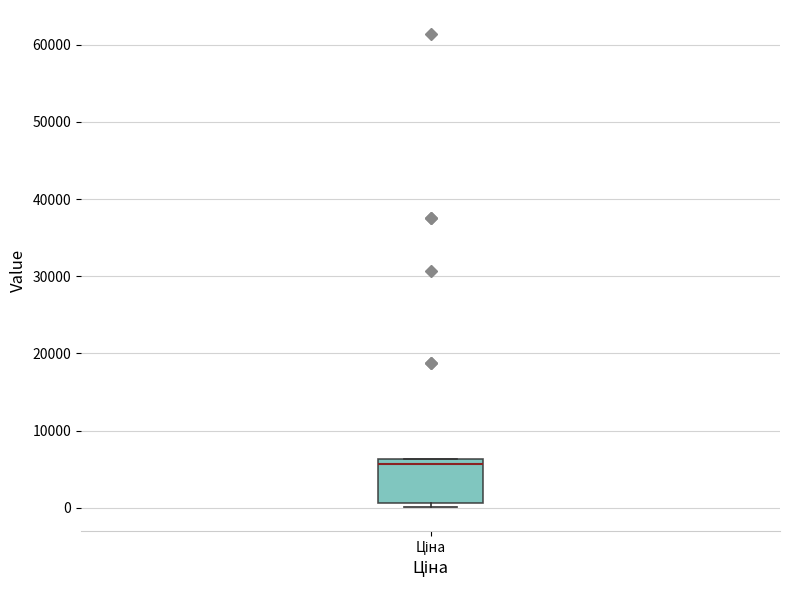

Read this box plot against the y-axis: the position of the median line, the range covered by the box, and the ends of both whiskers. The values are not printed on the chart, so give them approximately, as read against the axis.

median 6000 (just below the box's upper edge), box 1000 to 6000, whiskers 0 to 6000